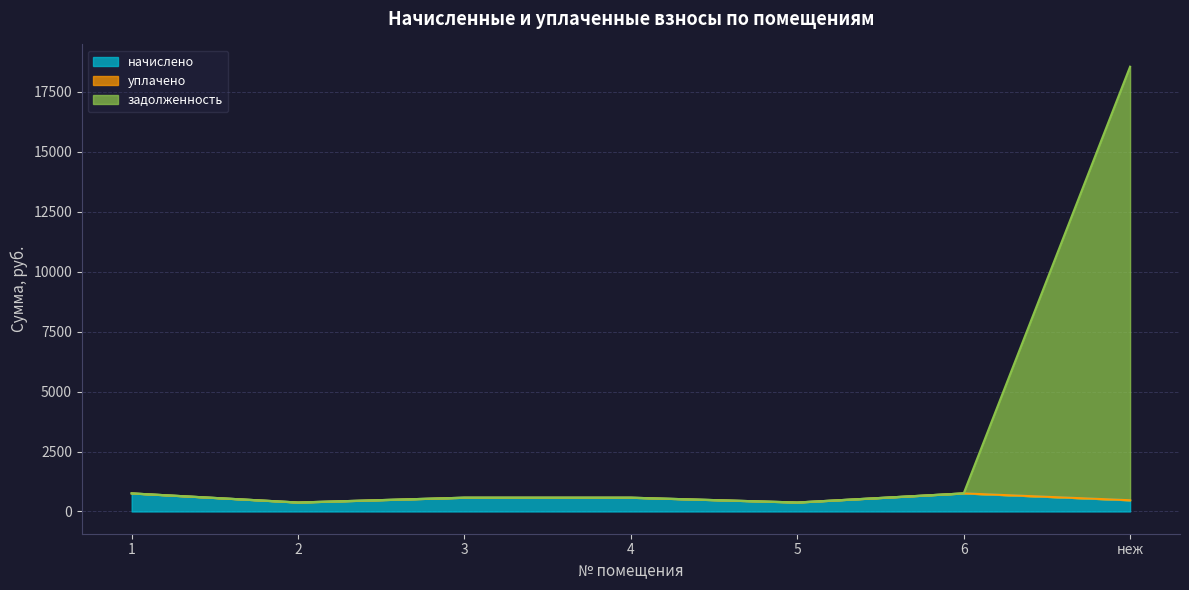

What is the highest value of the начислено series?

755.4